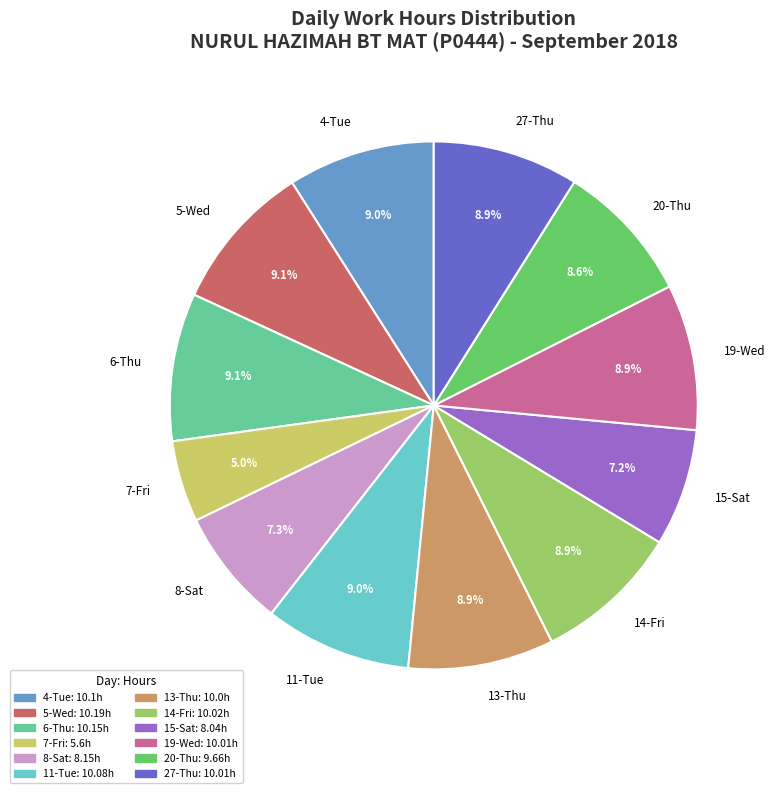

Count the number of slices in the pie.

12